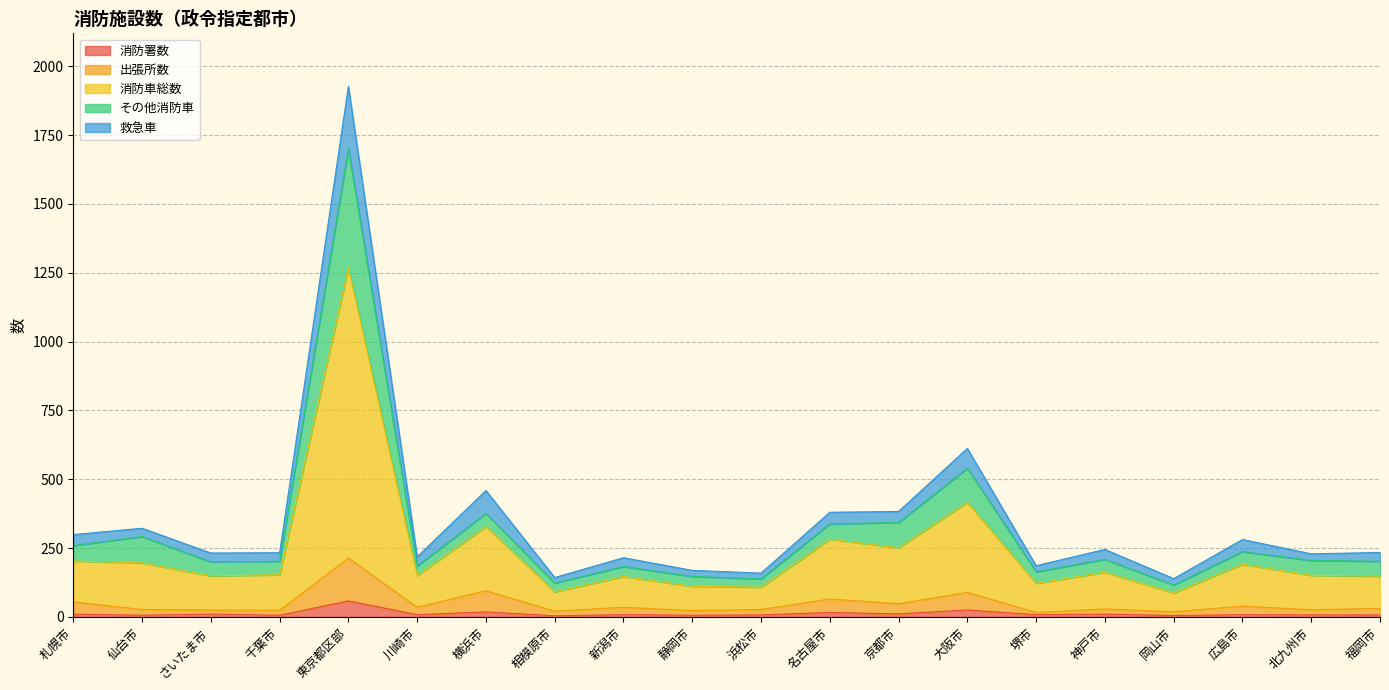

What position from the left is 横浜市?

7